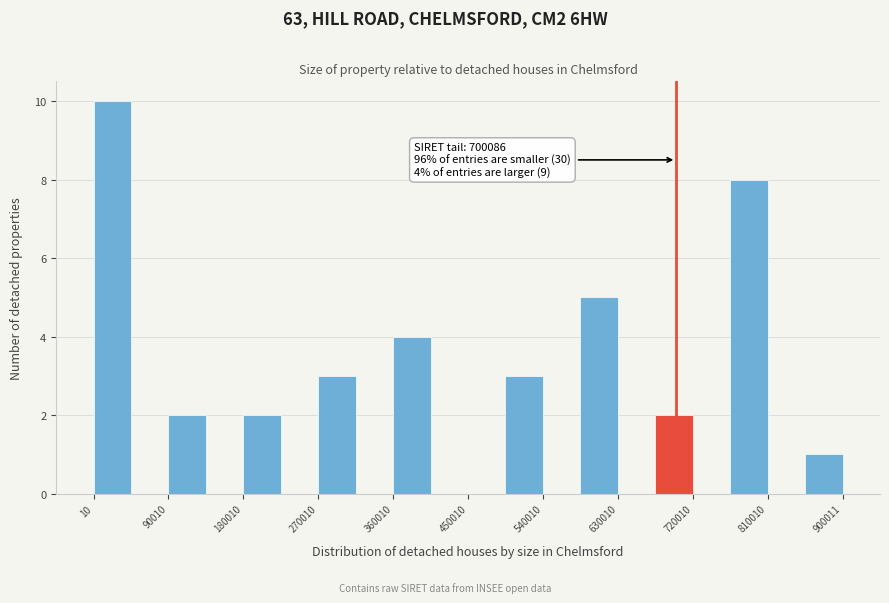

Over which range of the x-axis is the bar tallest?

0 to 50000